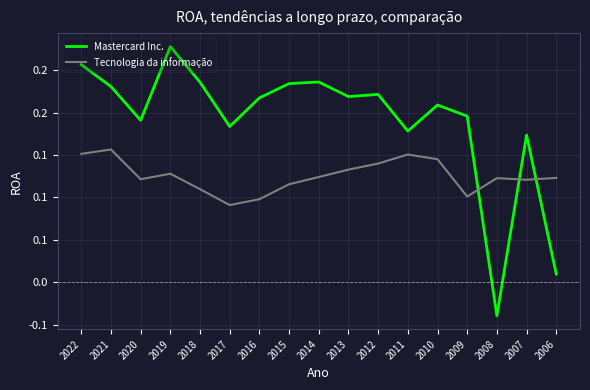

Does the chart have visible grid lines?

Yes